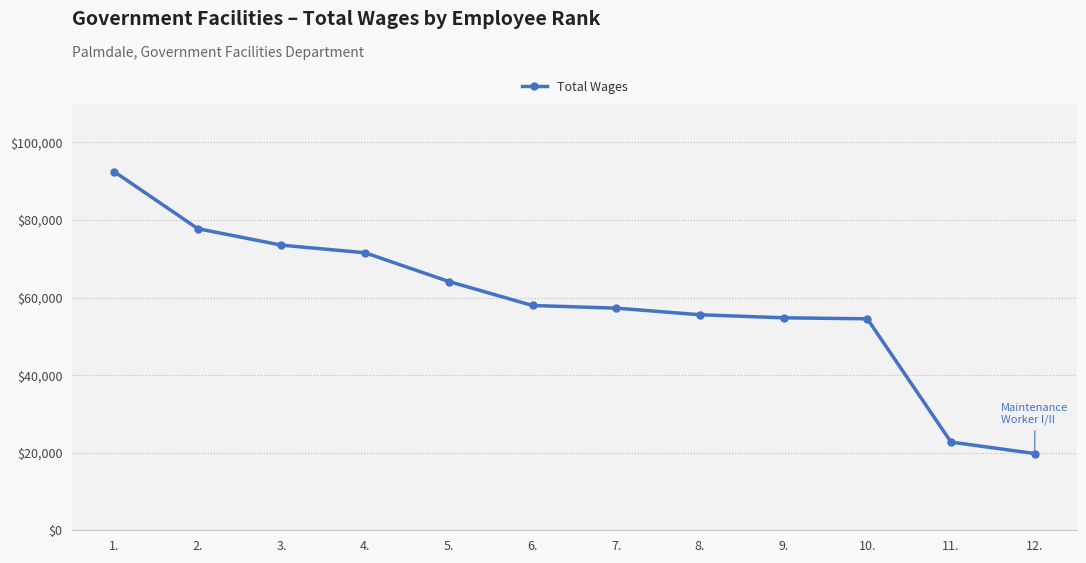

How many values are below 57965?

6